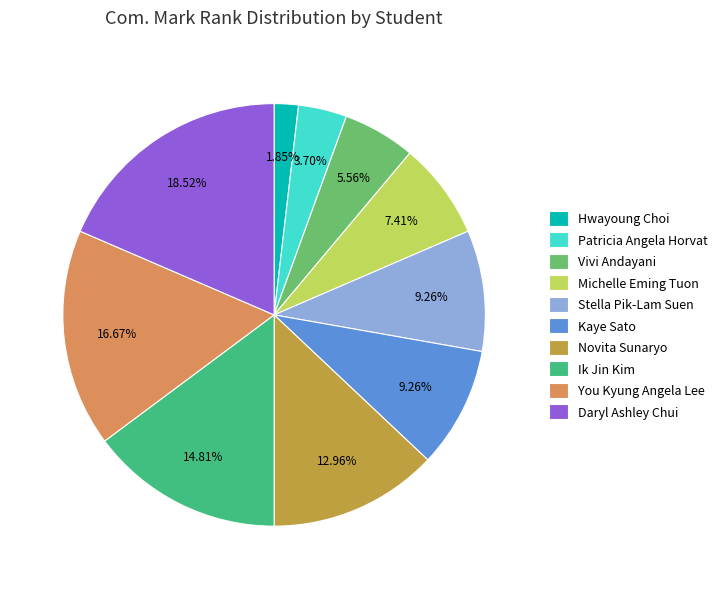

Does Novita Sunaryo represent more than half of the total?

No